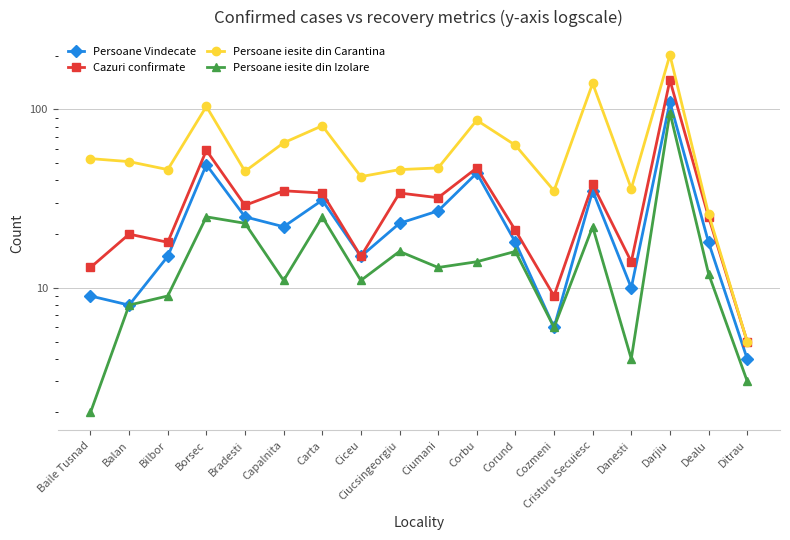

True or false: Persoane Vindecate has more than 2 points higher than both neighbors.

True